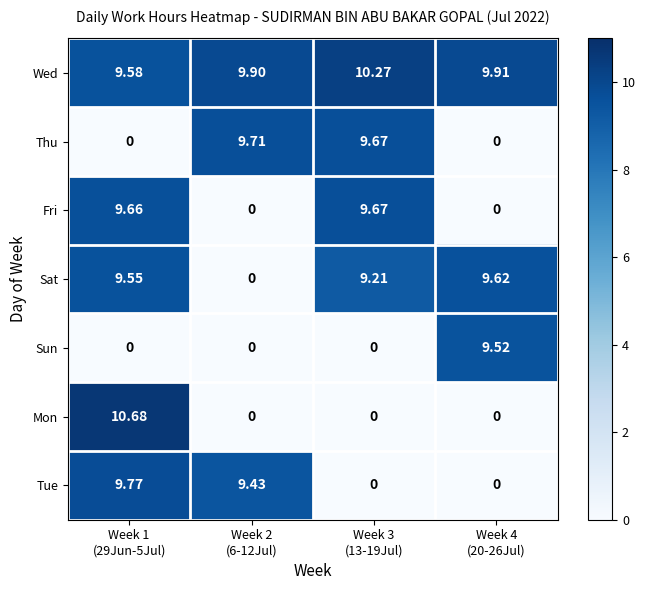

Rank the series by their maximum value, from lowest to highest.

Sun, Sat, Fri, Thu, Tue, Wed, Mon